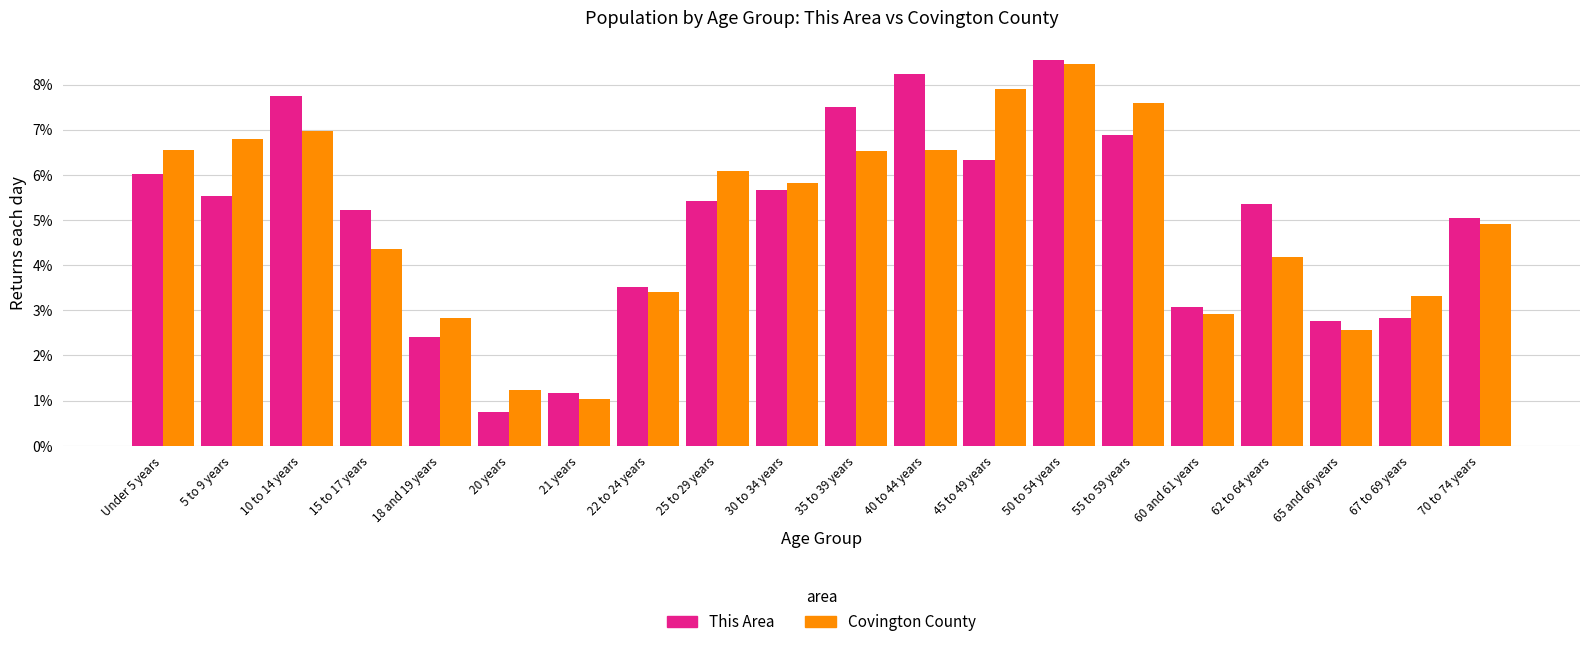

Does the chart contain stacked bars?

No